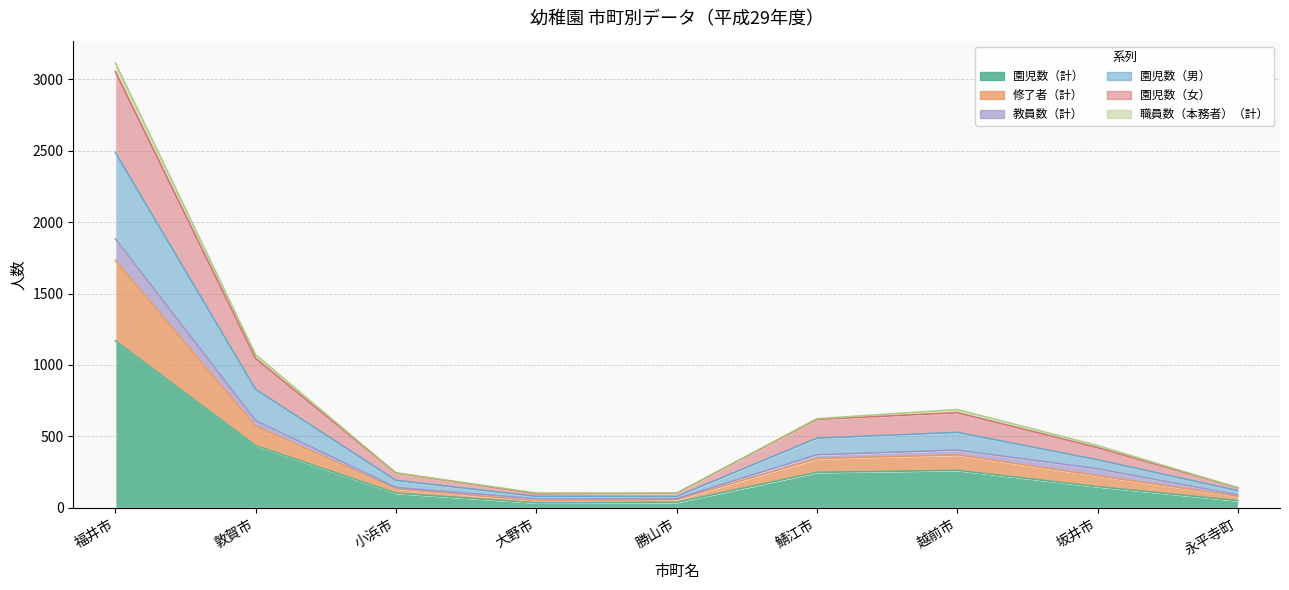

In 修了者（計）, how many points are higher than both neighbors (excluding endpoints)?

1